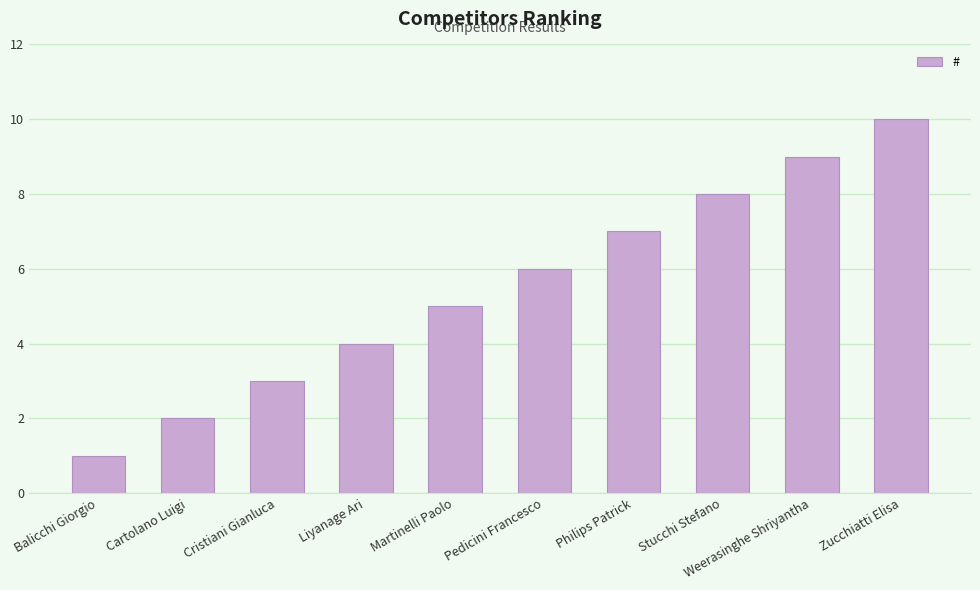

True or false: the data shows 8 at Martinelli Paolo.

False